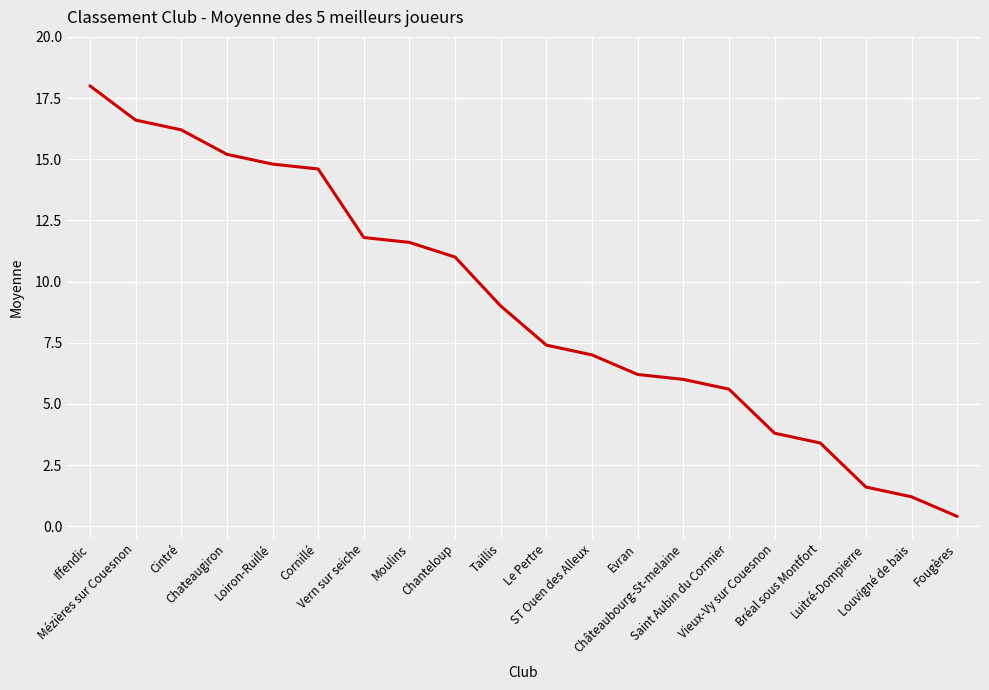

How many series are shown in this chart?

1